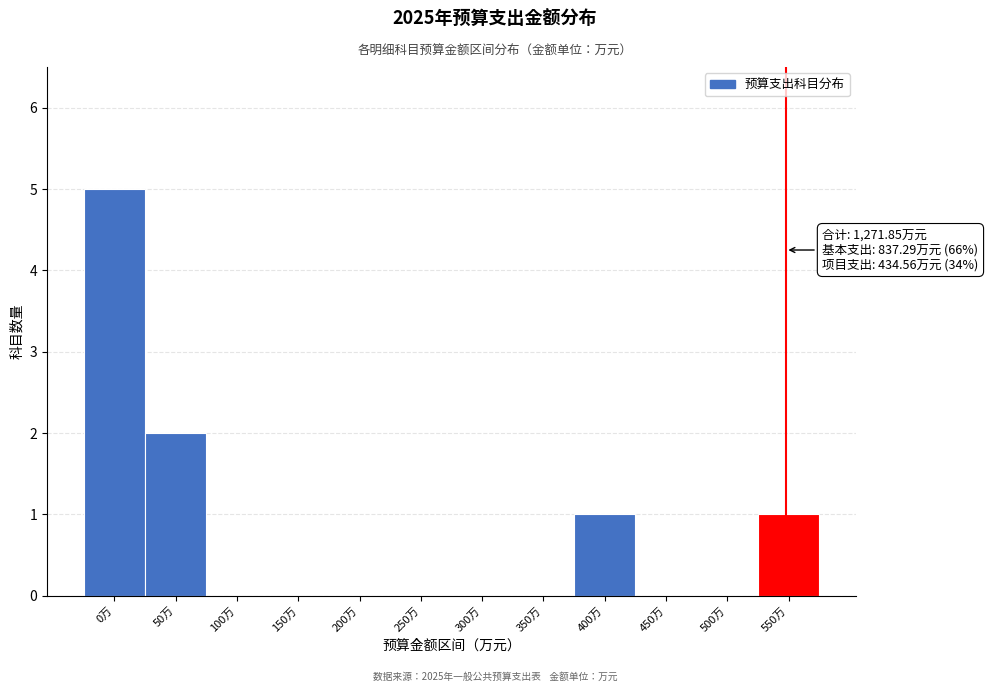

Reading left to right, list all the values displayed in this chart.

0万=5	50万=2	100万=0	150万=0	200万=0	250万=0	300万=0	350万=0	400万=1	450万=0	500万=0	550万=1